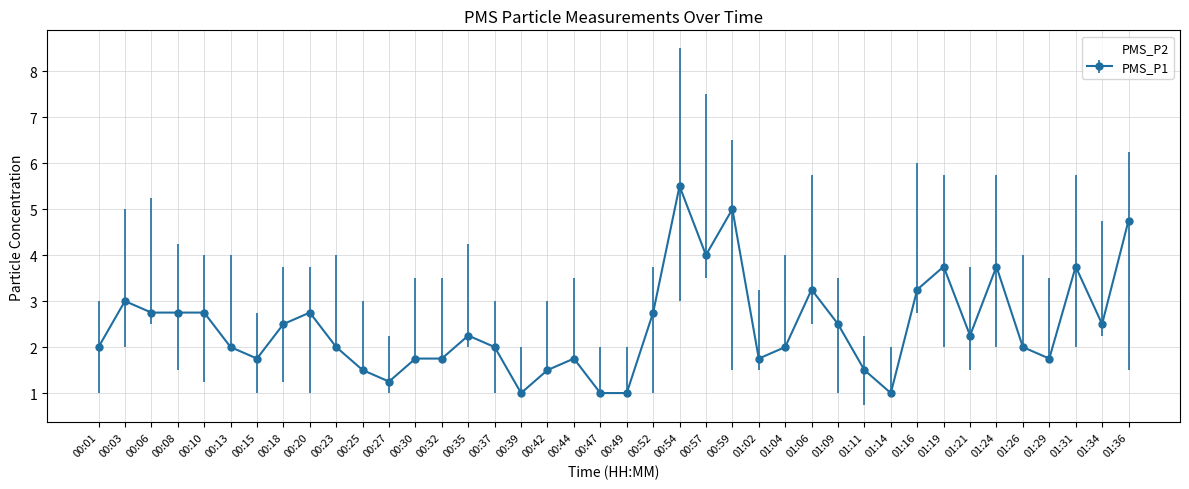

What position from the left is 00:44?

19